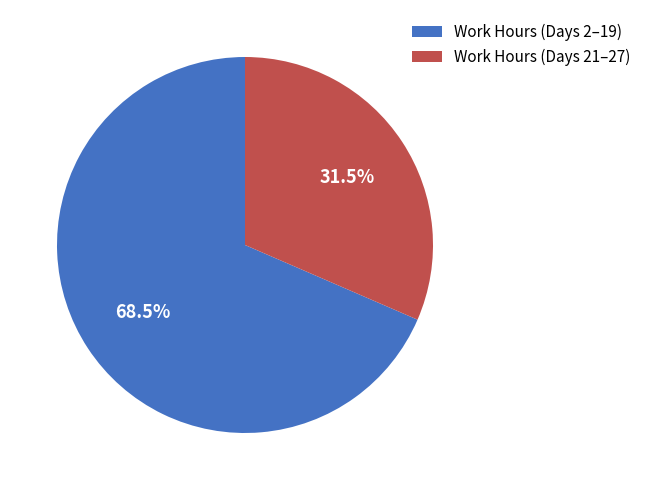

Which has a higher value, Work Hours (Days 21–27) or Work Hours (Days 2–19)?

Work Hours (Days 2–19)